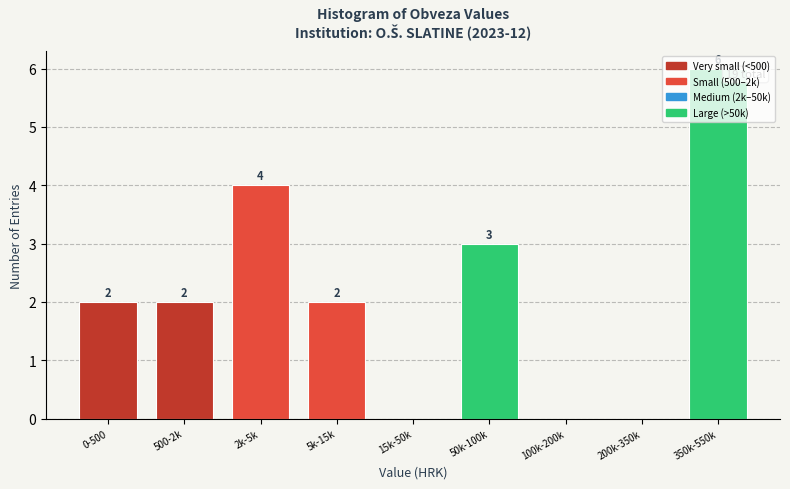

What is the change in value from 500-2k to 50k-100k?

+1